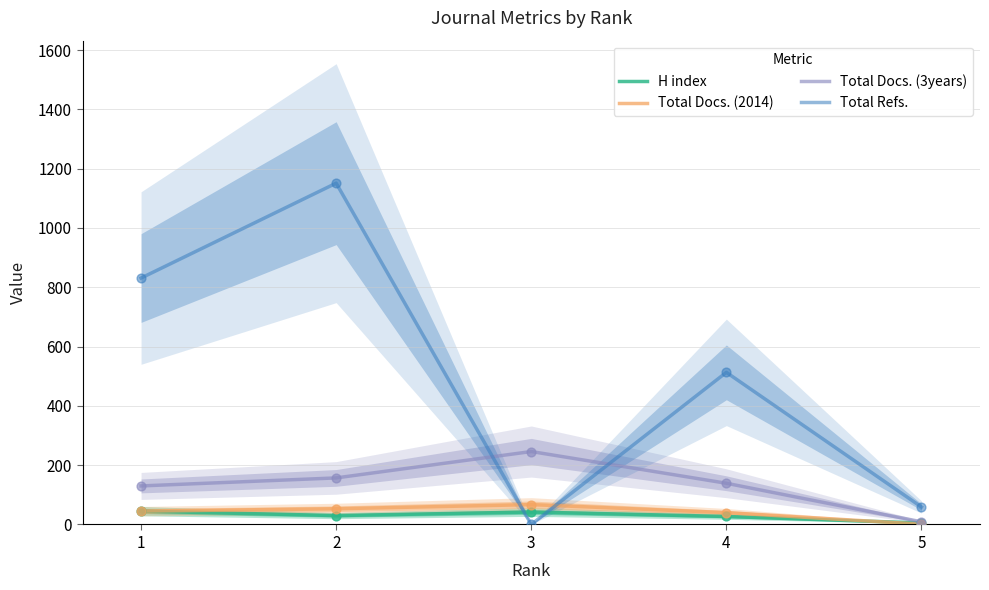

At how many categories does at least one series exceed 205?

4